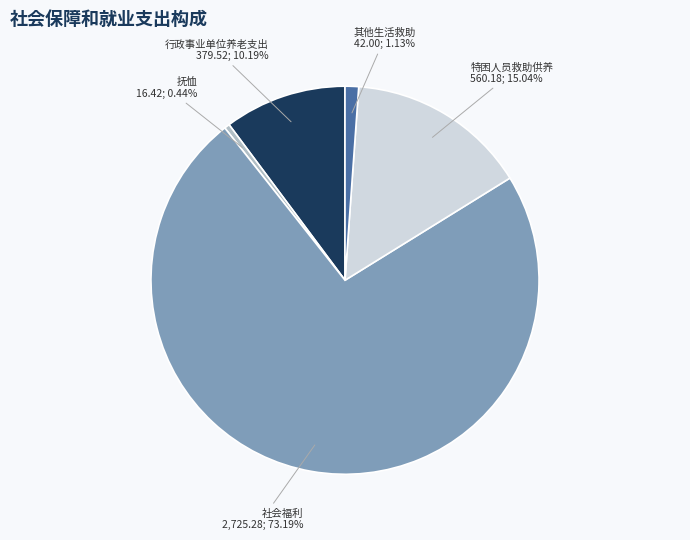

Do 行政事业单位养老支出 and 抚恤 together represent more than half of the pie?

No